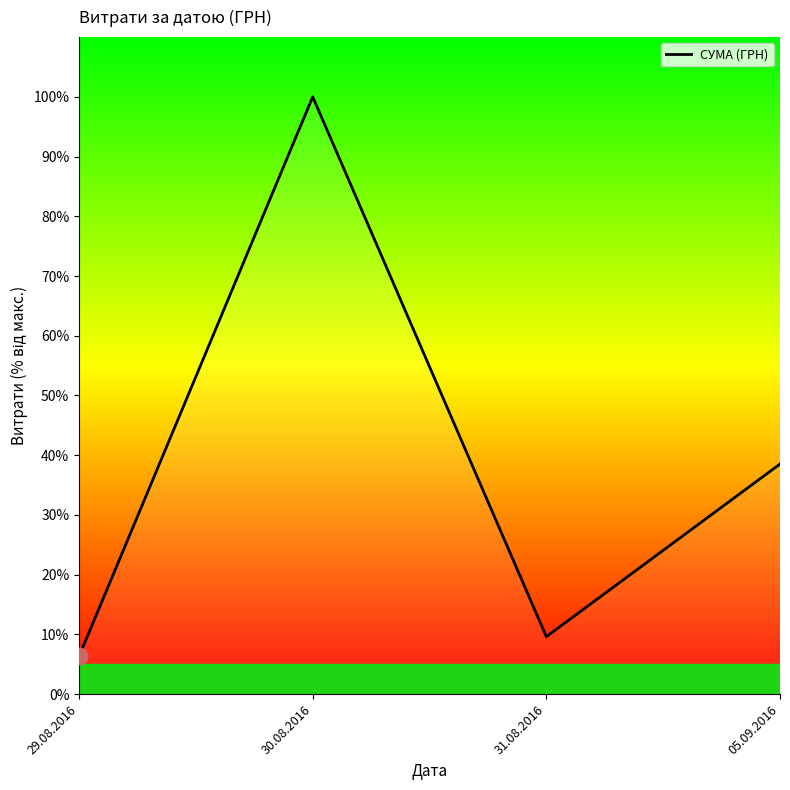

Rank the categories by value from highest to lowest.

30.08.2016, 05.09.2016, 31.08.2016, 29.08.2016